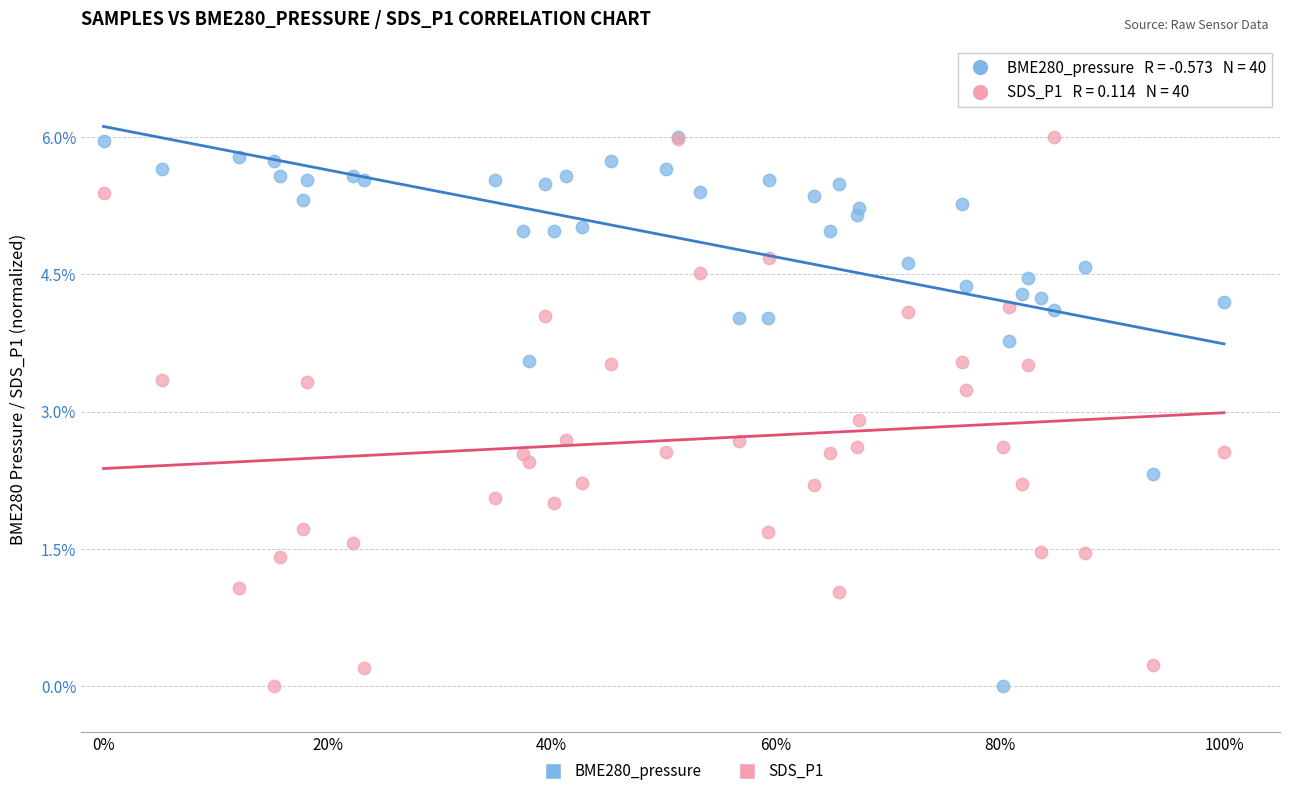

Across all series, what Y value is closest to 3?

2.9